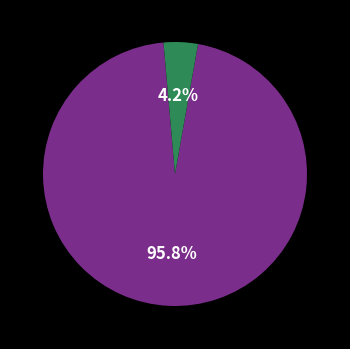

Does any single category account for the majority?

Yes